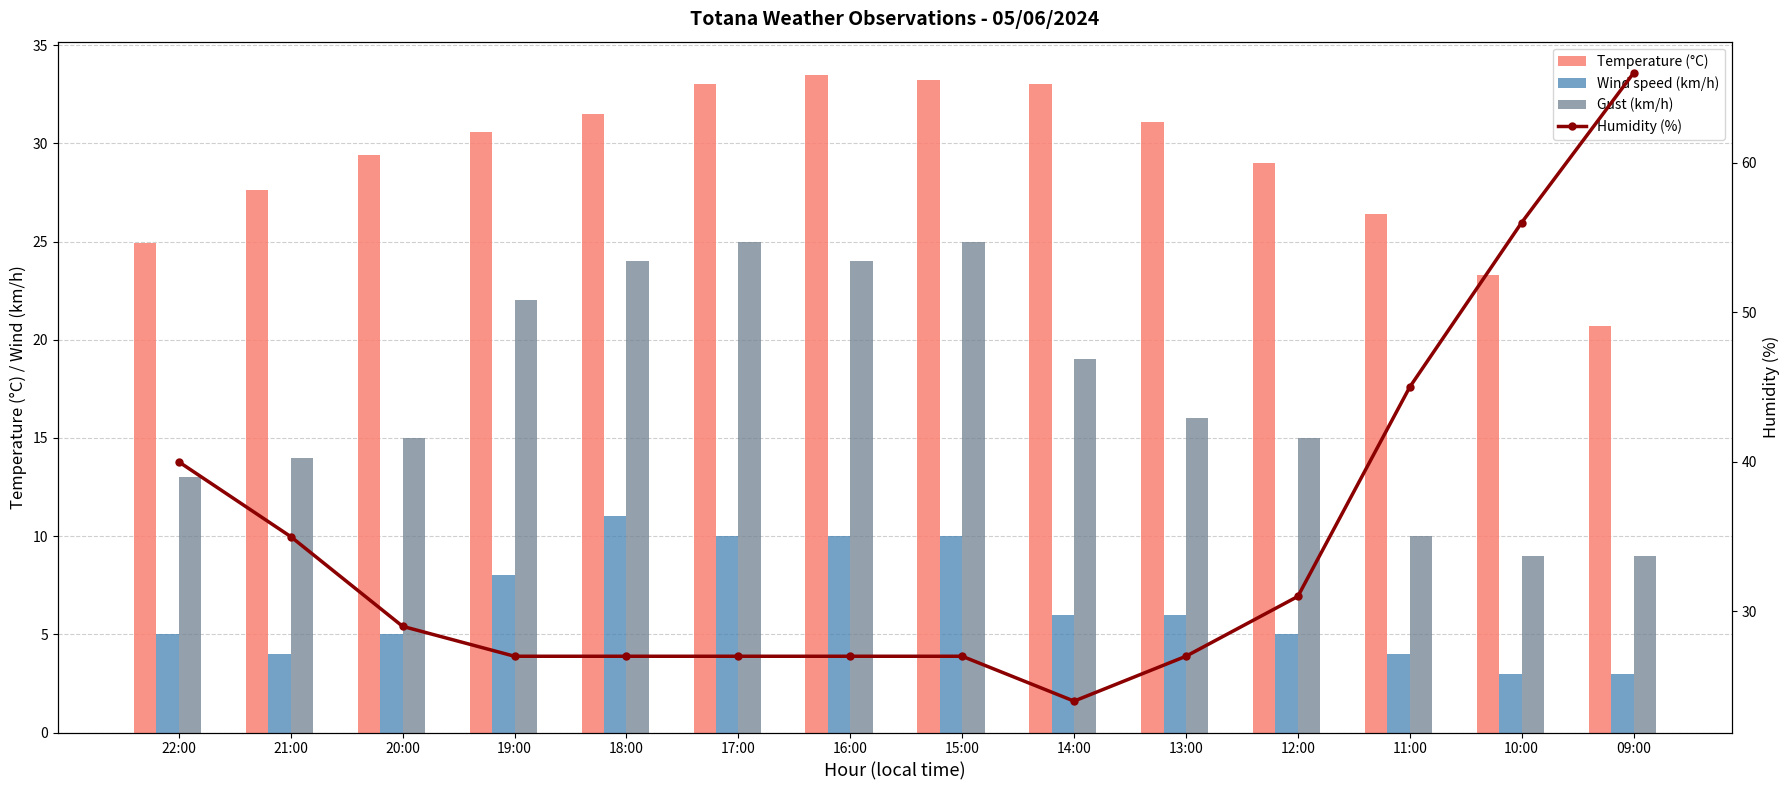

What is the value of the Gust (km/h) bar at the 5th from the left?

24.0